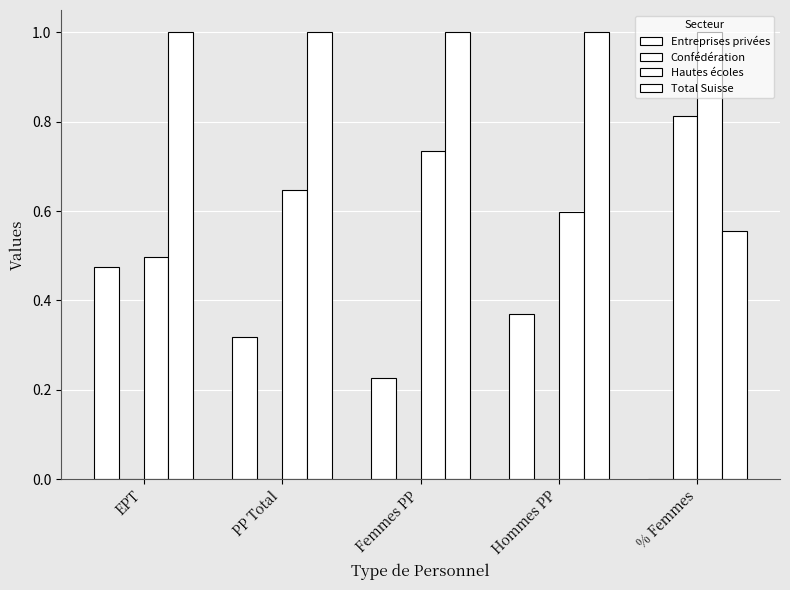

Are the bars horizontal?

No